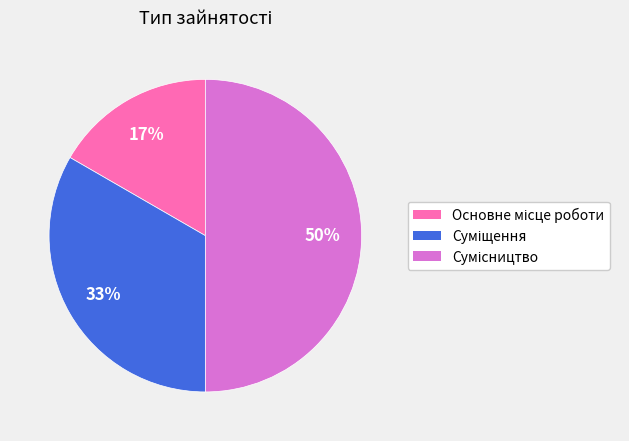

To the nearest percent, what is the average slice percentage?

33%